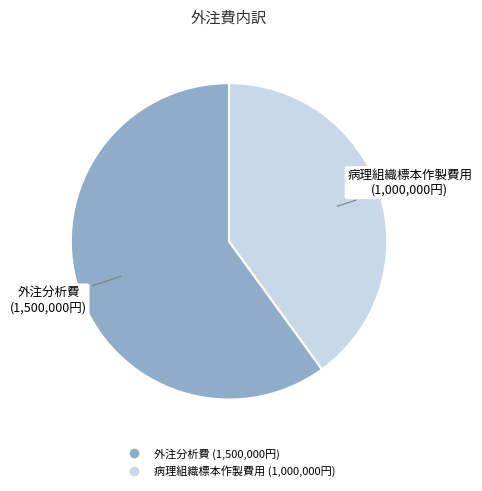

Combined, do 病理組織標本作製費用 and 外注分析費 account for over 50%?

Yes